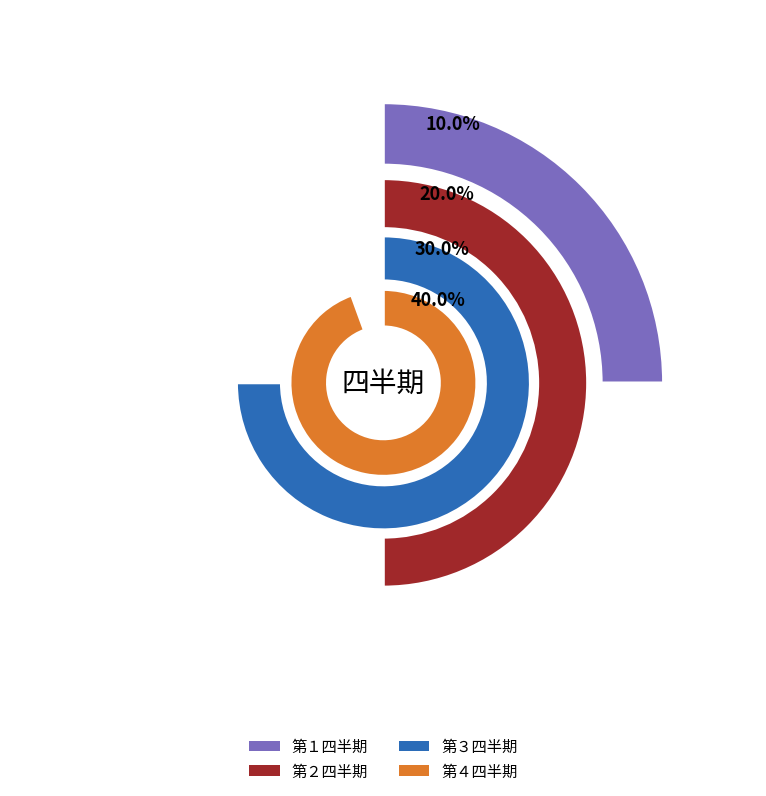

Is there any slice that represents more than half of the pie?

No